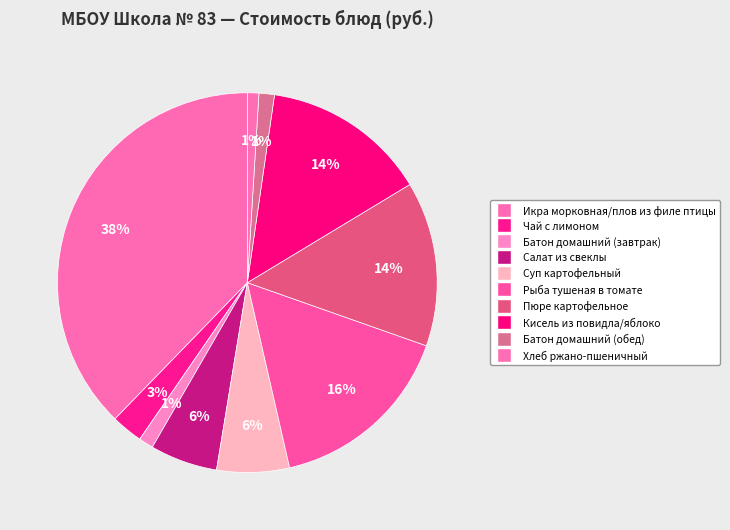

Which slice is the smallest?

Хлеб ржано-пшеничный